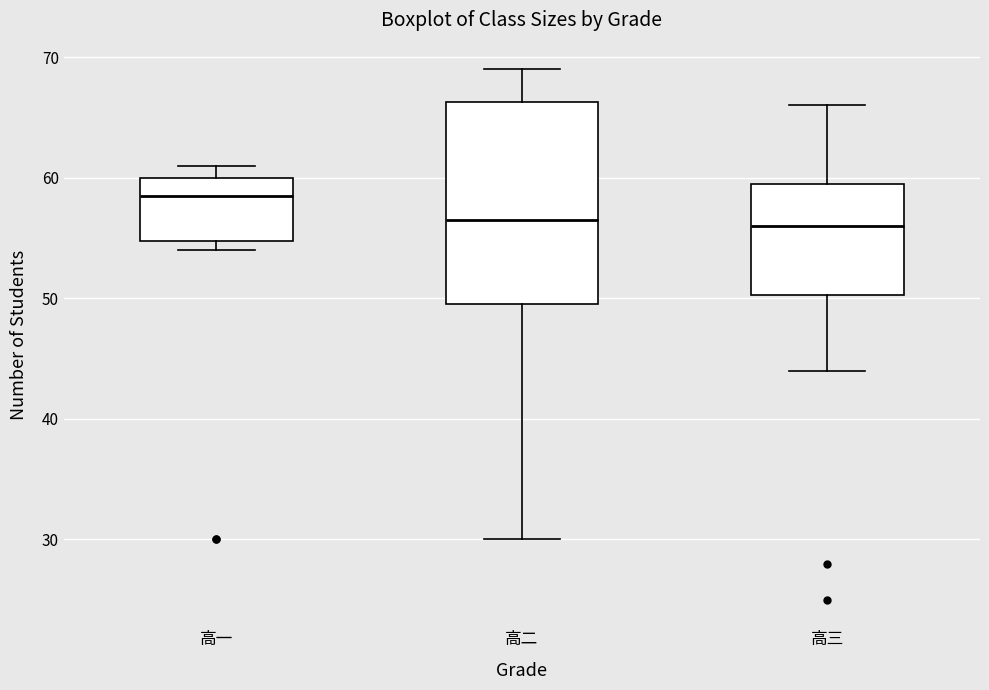

Which box has the highest median line?

高一